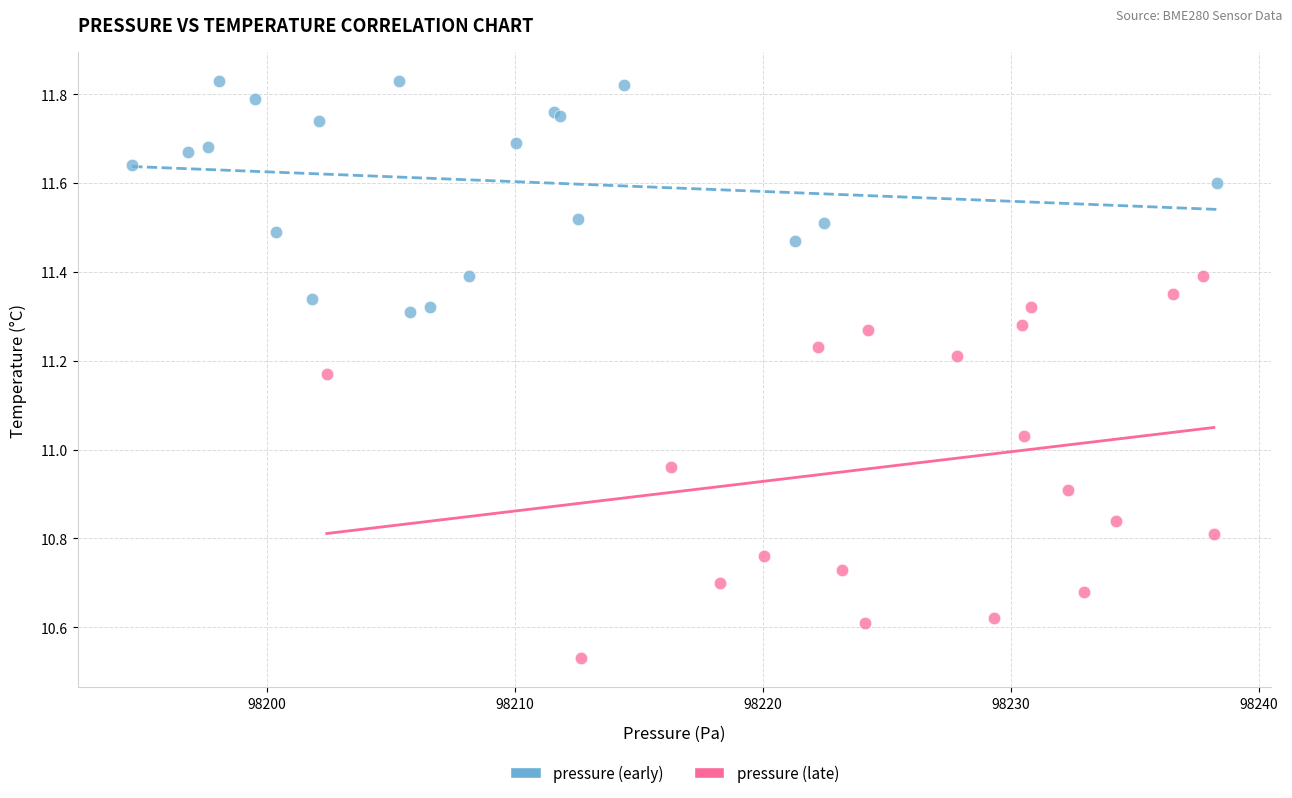

Which series has the widest spread of Y values?

pressure (late)